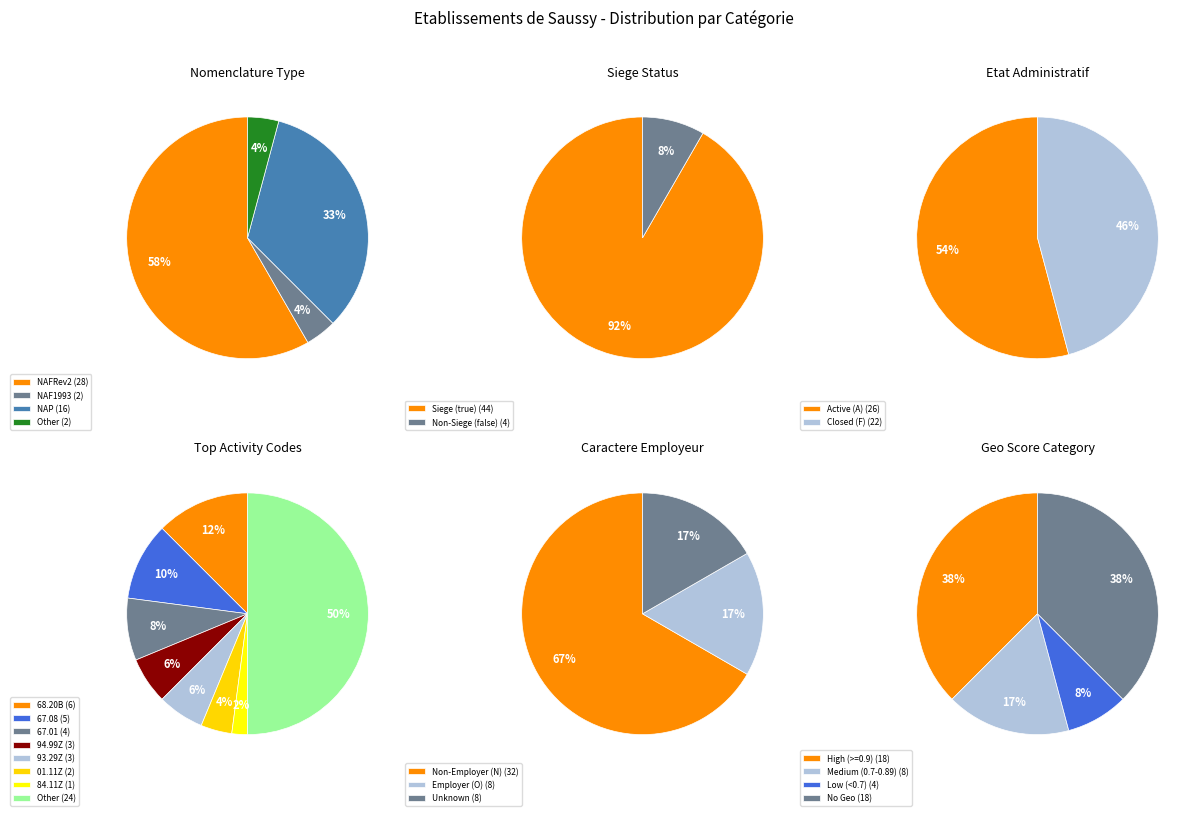

The other slice represents 12% of the pie. True or false?

False